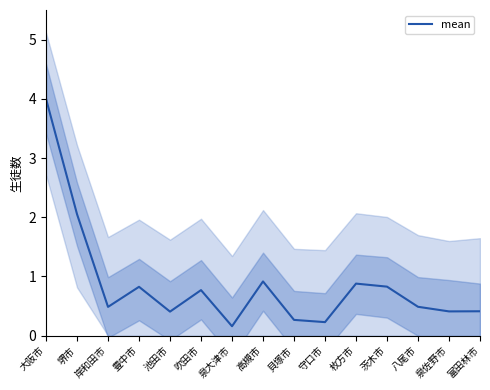

Reading left to right, what are all the values shown in this chart?

大阪市=4.0	堺市=2.1	岸和田市=0.5	豊中市=0.8	池田市=0.4	吹田市=0.8	泉大津市=0.2	高槻市=0.9	貝塚市=0.3	守口市=0.2	枚方市=0.9	茨木市=0.8	八尾市=0.5	泉佐野市=0.4	富田林市=0.4